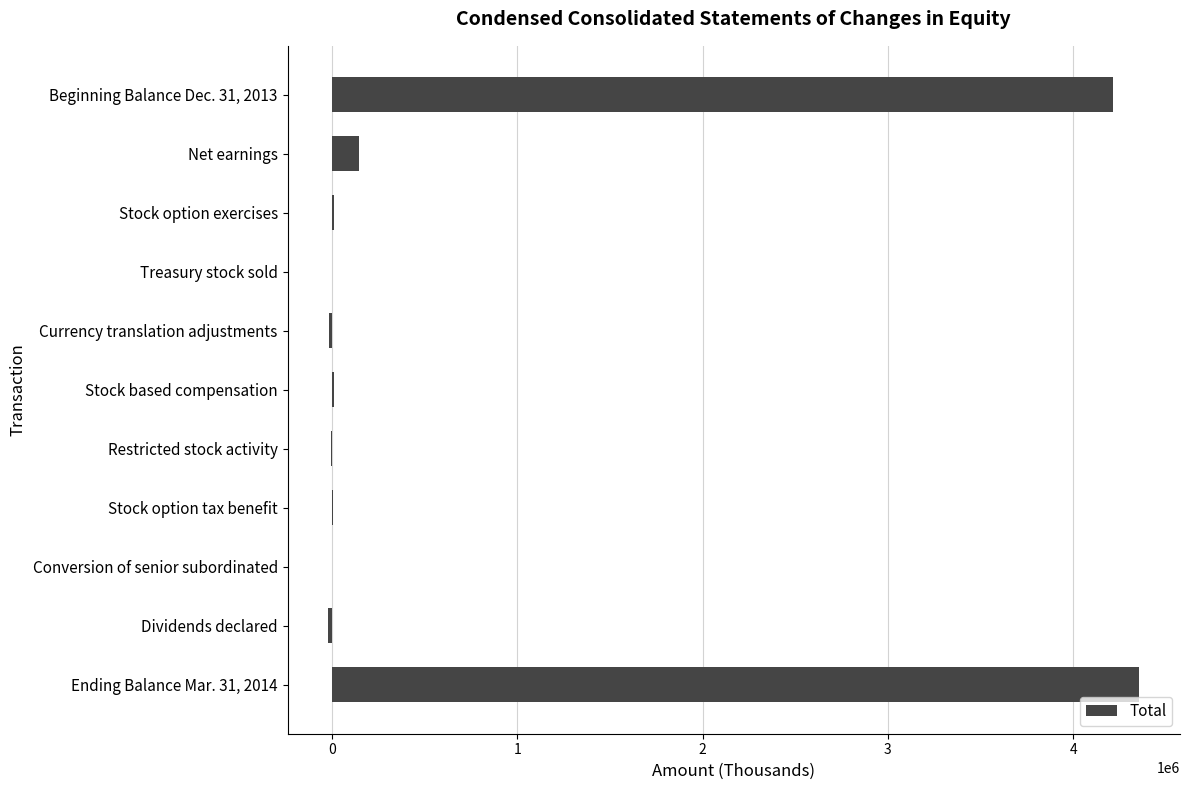

Which label corresponds to the largest value in the chart?

Ending Balance Mar. 31, 2014